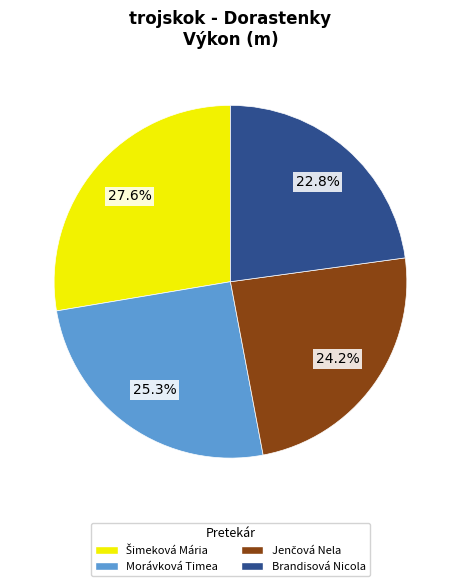

Count the number of slices in the pie.

4